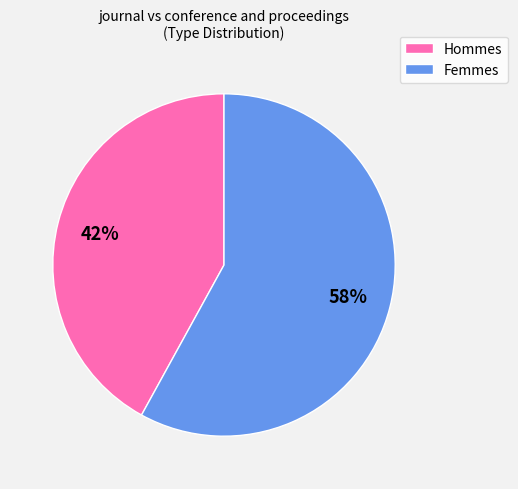

Does any single category account for the majority?

Yes